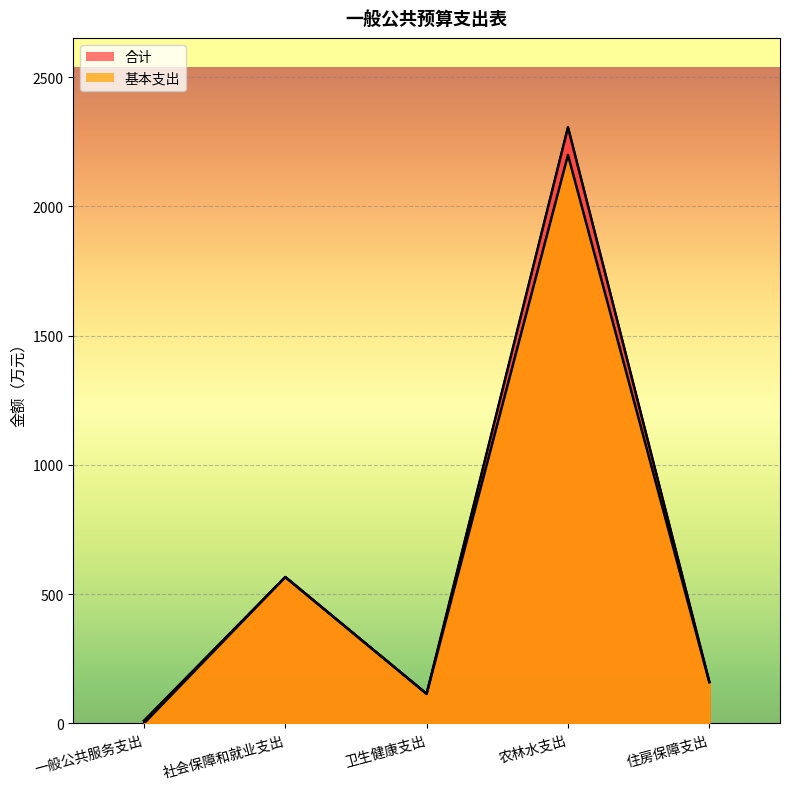

What value does the 基本支出 series have at 卫生健康支出?

114.4